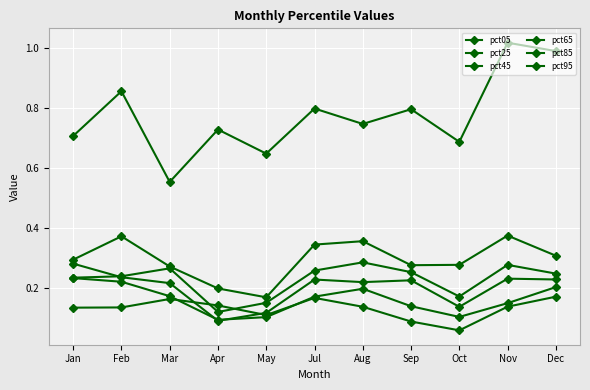

What is the maximum value for pct45?

0.3